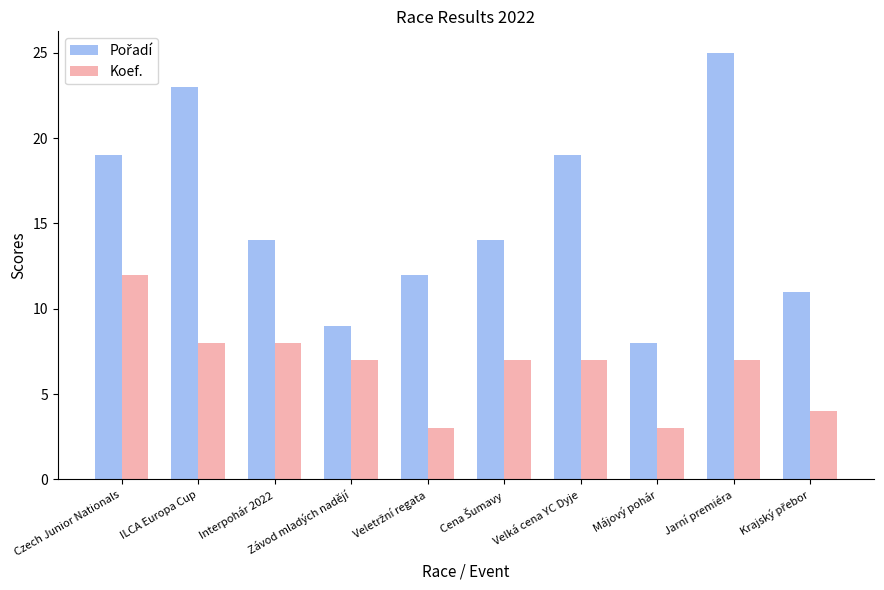

What is the difference between the highest and lowest values at Velká cena YC Dyje?

12